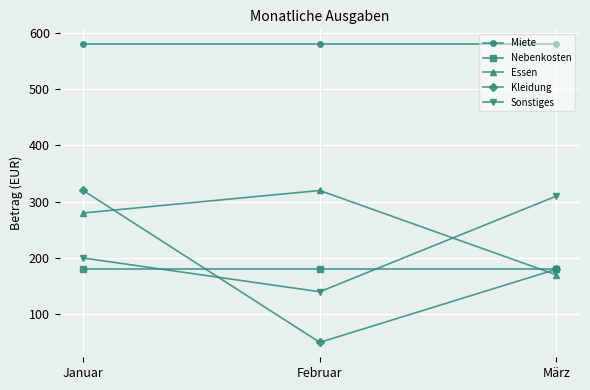

Count the Sonstiges values in the range 140 to 310.

3